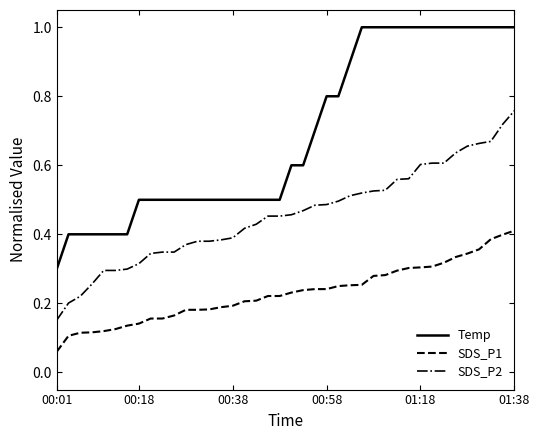

True or false: SDS_P1 and SDS_P2 intersect in this chart.

False